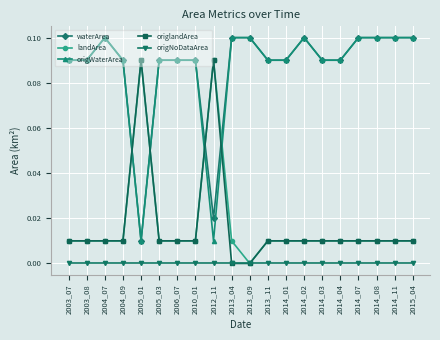

True or false: landArea has a value of 0.0 at 2015_04.

True